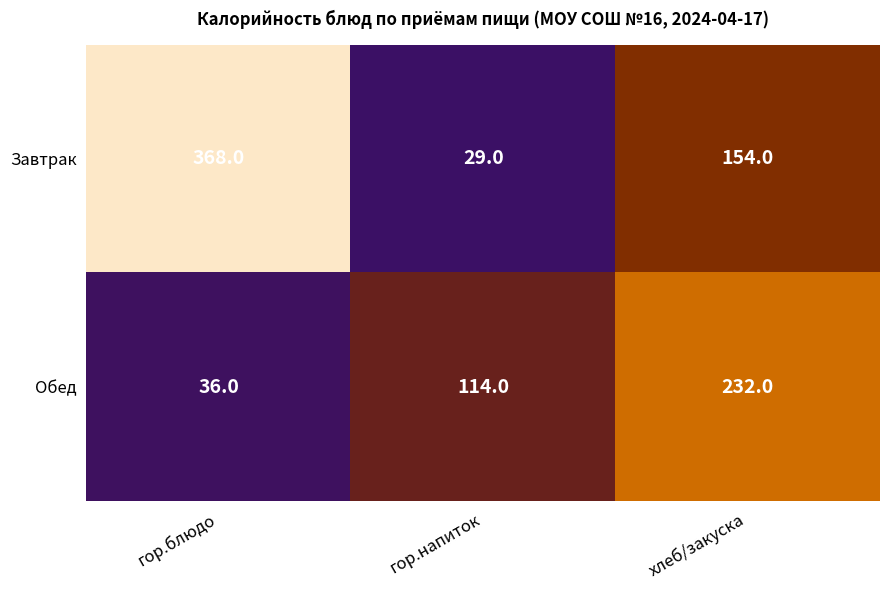

True or false: Обед has a value of 36 at гор.блюдо.

True